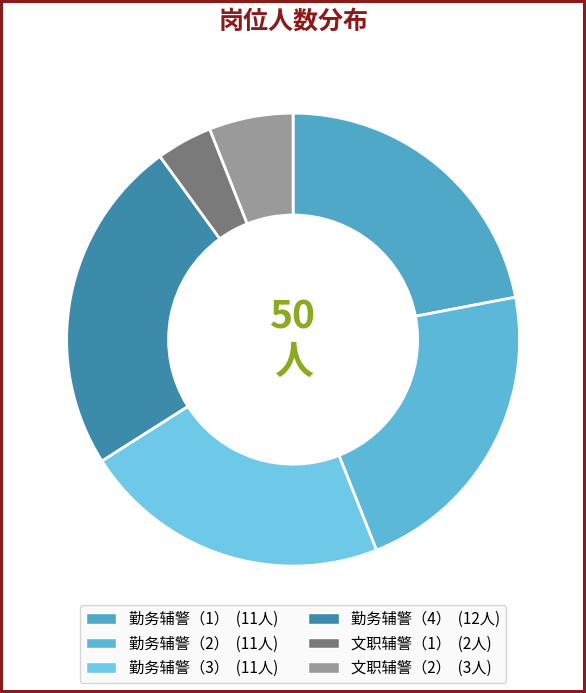

Which category has the smallest portion of the pie?

文职辅警（1）